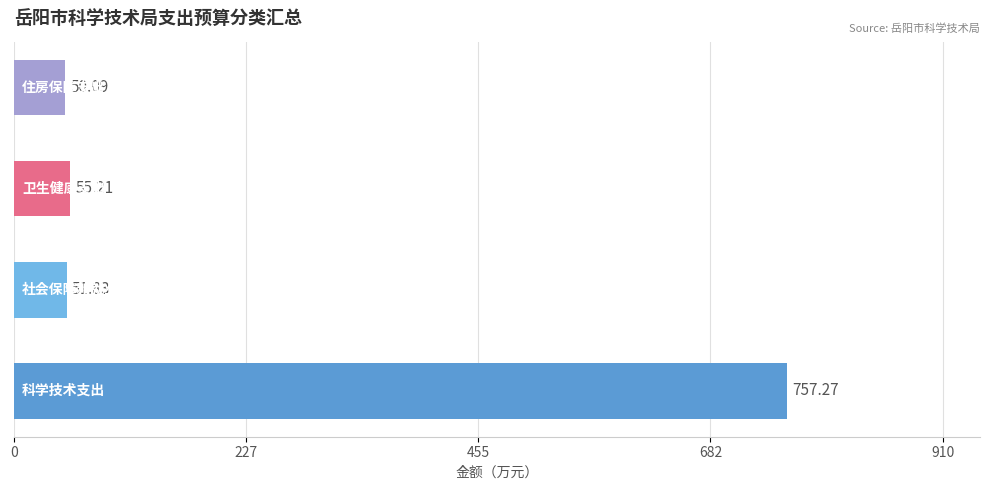

List the series in order of their peak value, highest first.

科学技术支出, 卫生健康支出, 社会保障和就业支出, 住房保障支出